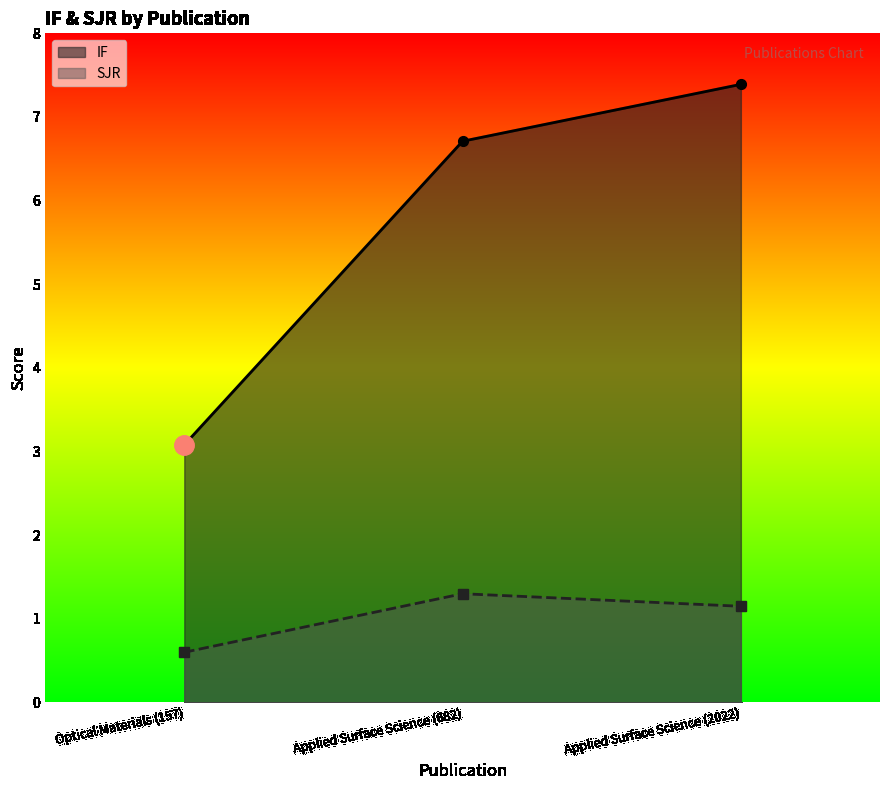

Which label corresponds to the smallest value in the chart?

Optical Materials (157)